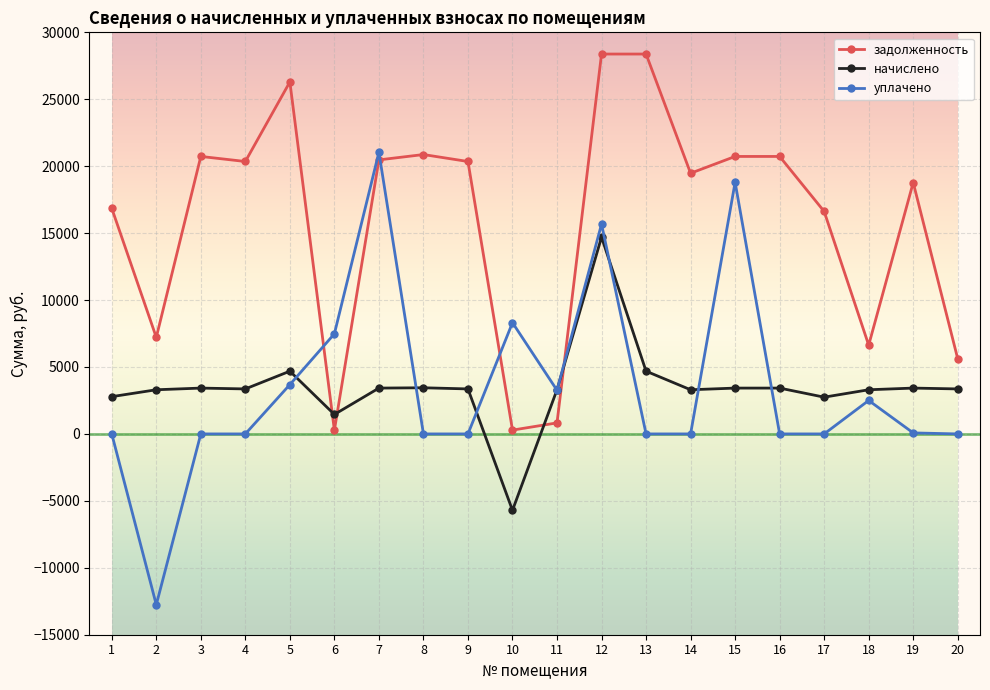

At which label does уплачено reach its minimum?

2